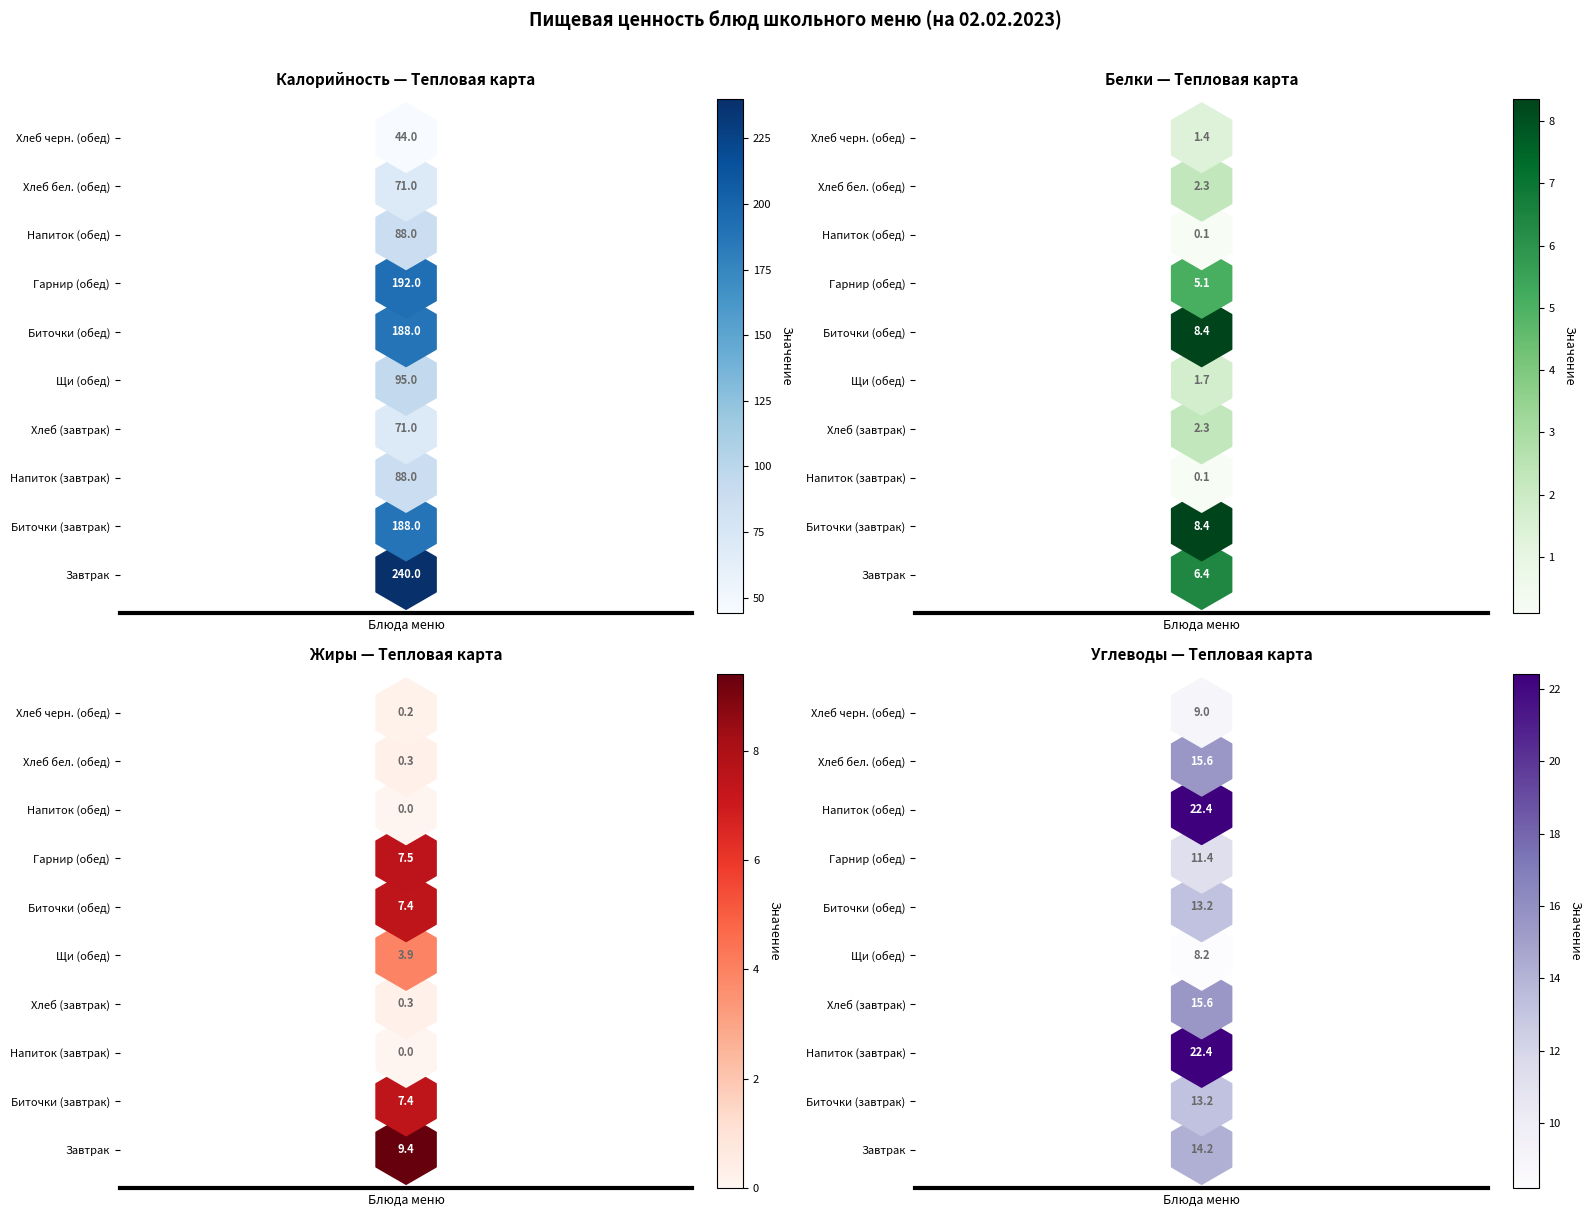

How many series are shown in this chart?

4